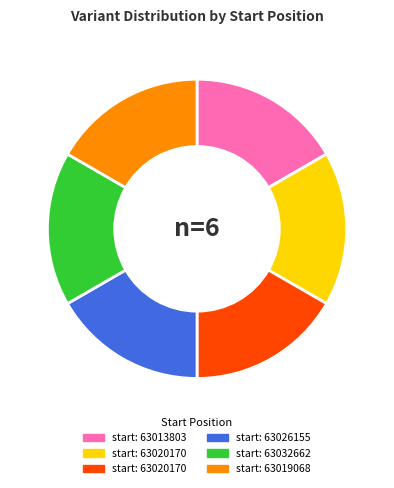

Is there any slice that represents more than half of the pie?

No